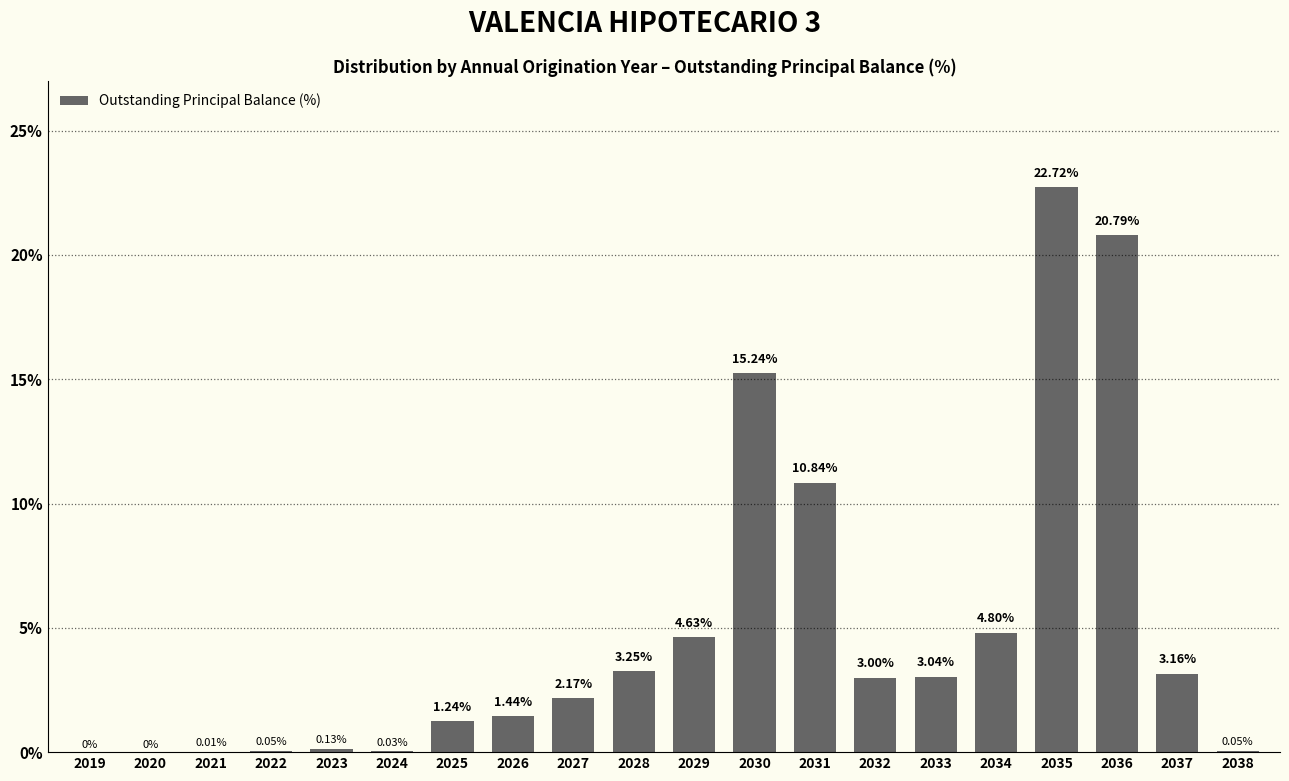

What is the ratio of the value at 2025 to the value at 2033?

0.4